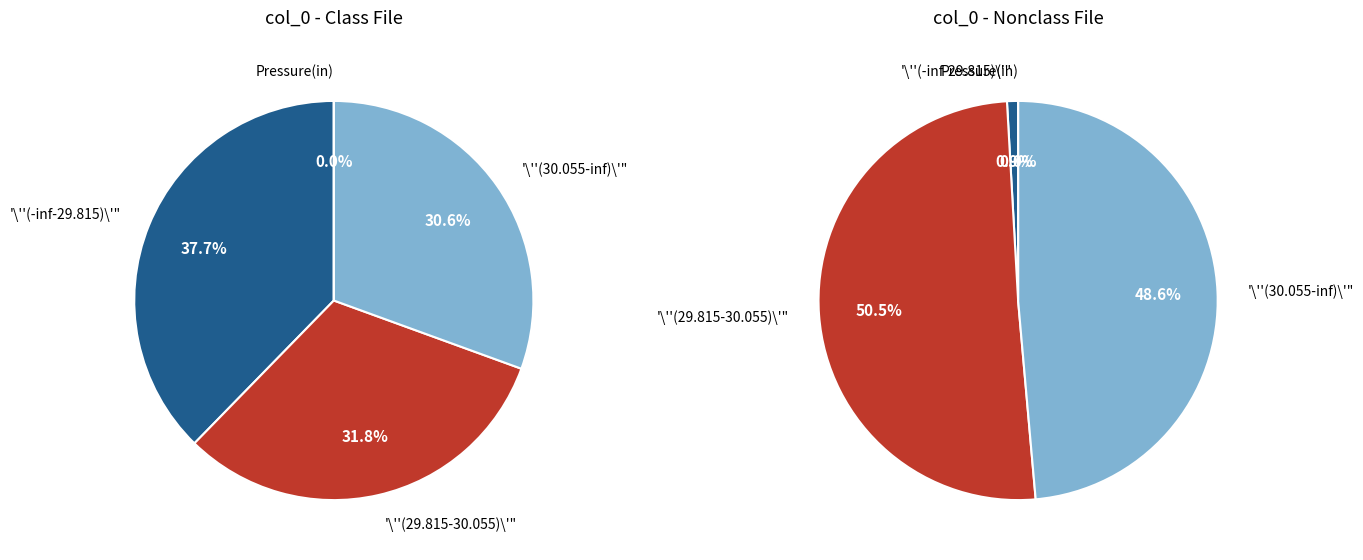

Rank the series at 3 from lowest to highest value.

right, left